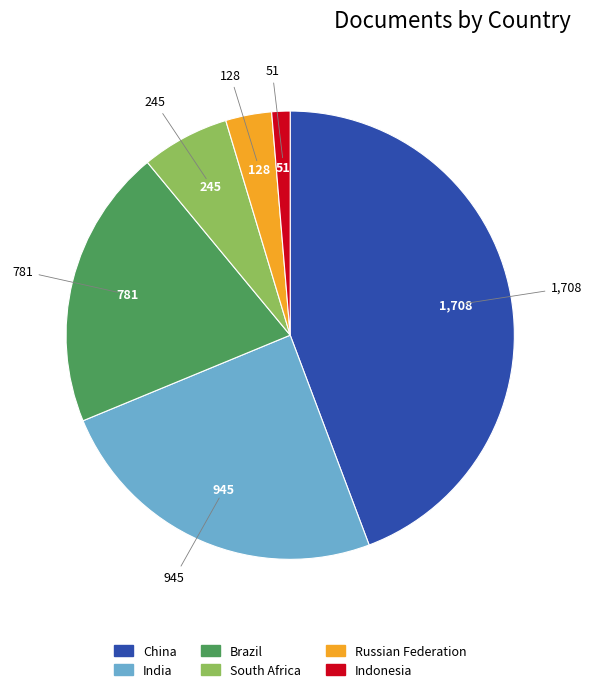

How many segments does this pie chart have?

6